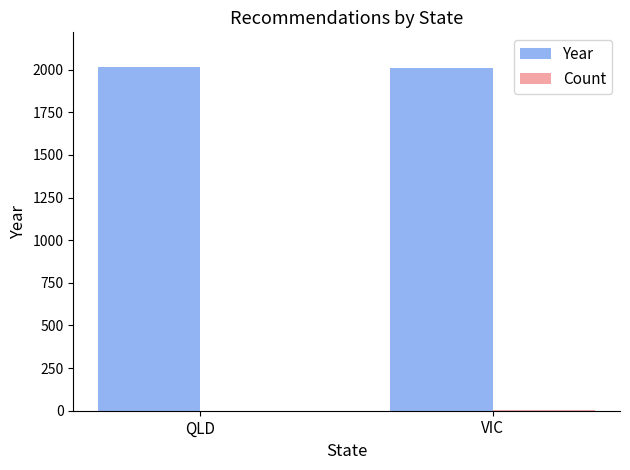

What is the total value across all series at VIC?

2015